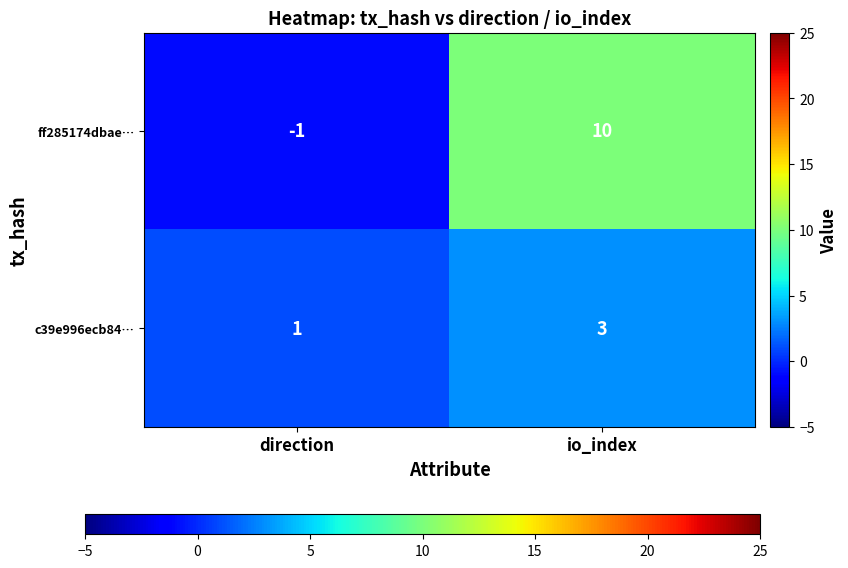

At which label is ff285174dbae… closest to 4?

direction